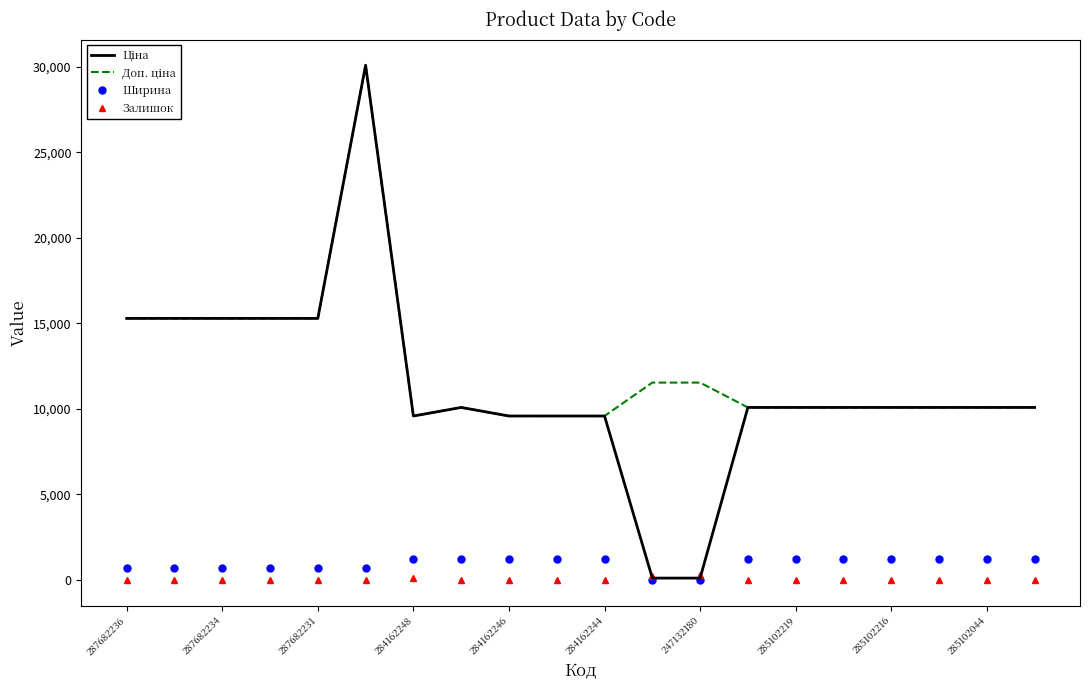

What is the maximum value shown in the chart?

30077.8